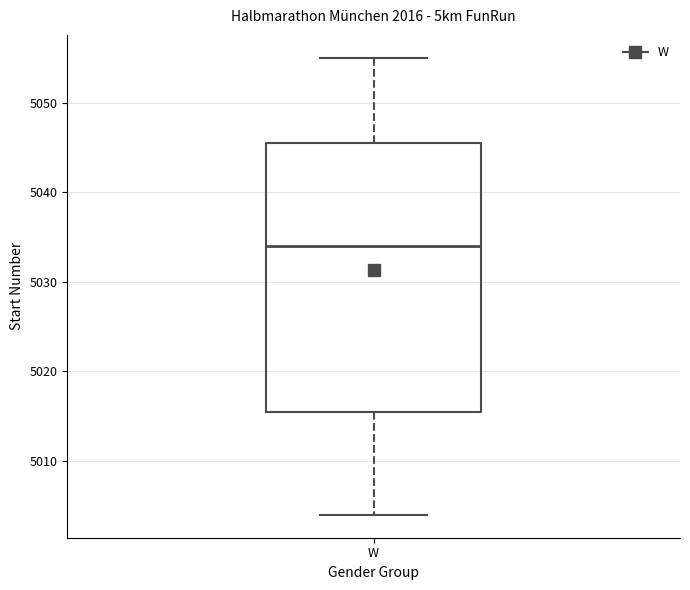

Where does the lower whisker of the box for W end on the y-axis? The values are not printed on the chart, so give them approximately, as read against the axis.

5004